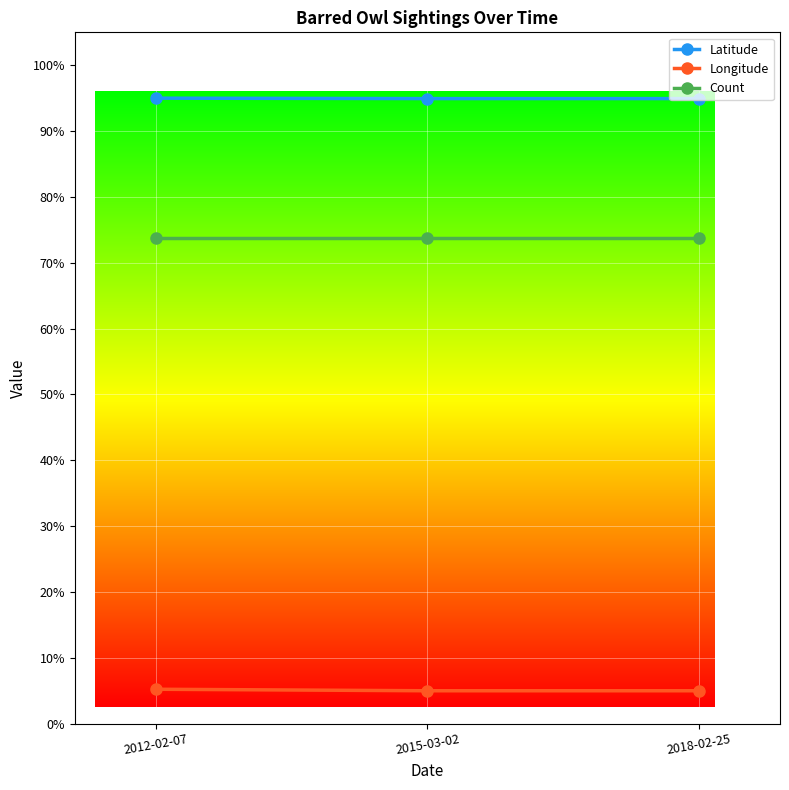

How many series are shown in this chart?

3